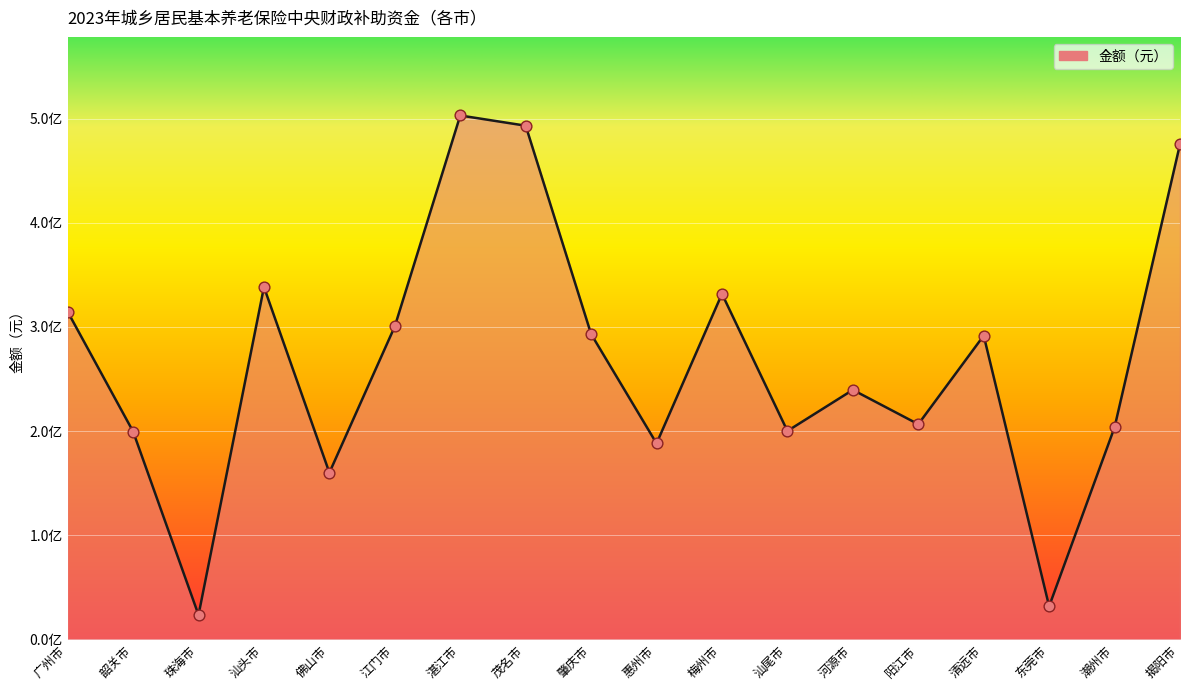

Which has a higher value, 汕头市 or 梅州市?

汕头市